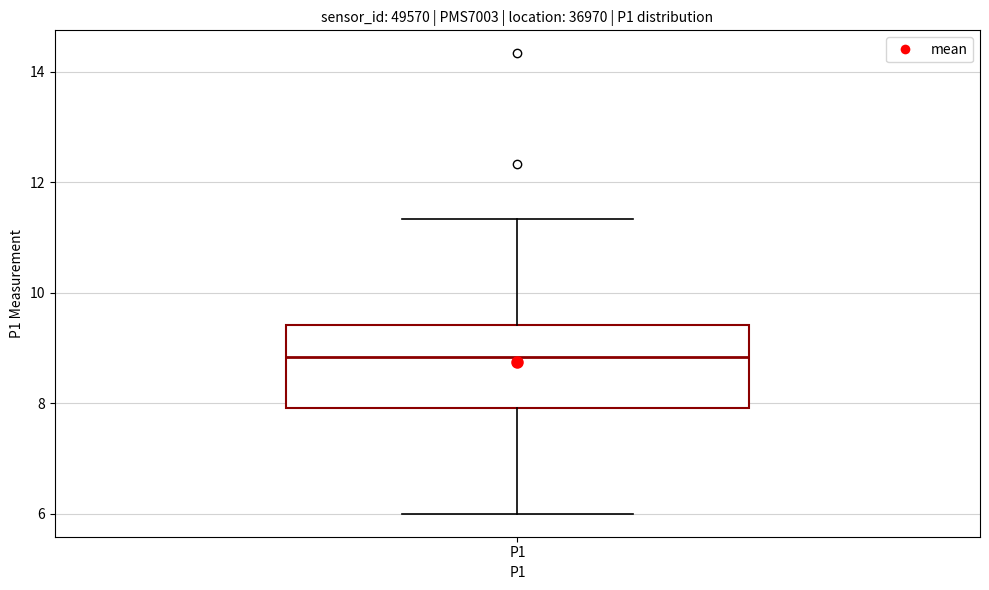

Read this box plot against the y-axis: the position of the median line, the range covered by the box, and the ends of both whiskers. The values are not printed on the chart, so give them approximately, as read against the axis.

median 8.8, box 8.0 to 9.4, whiskers 6.0 to 11.4